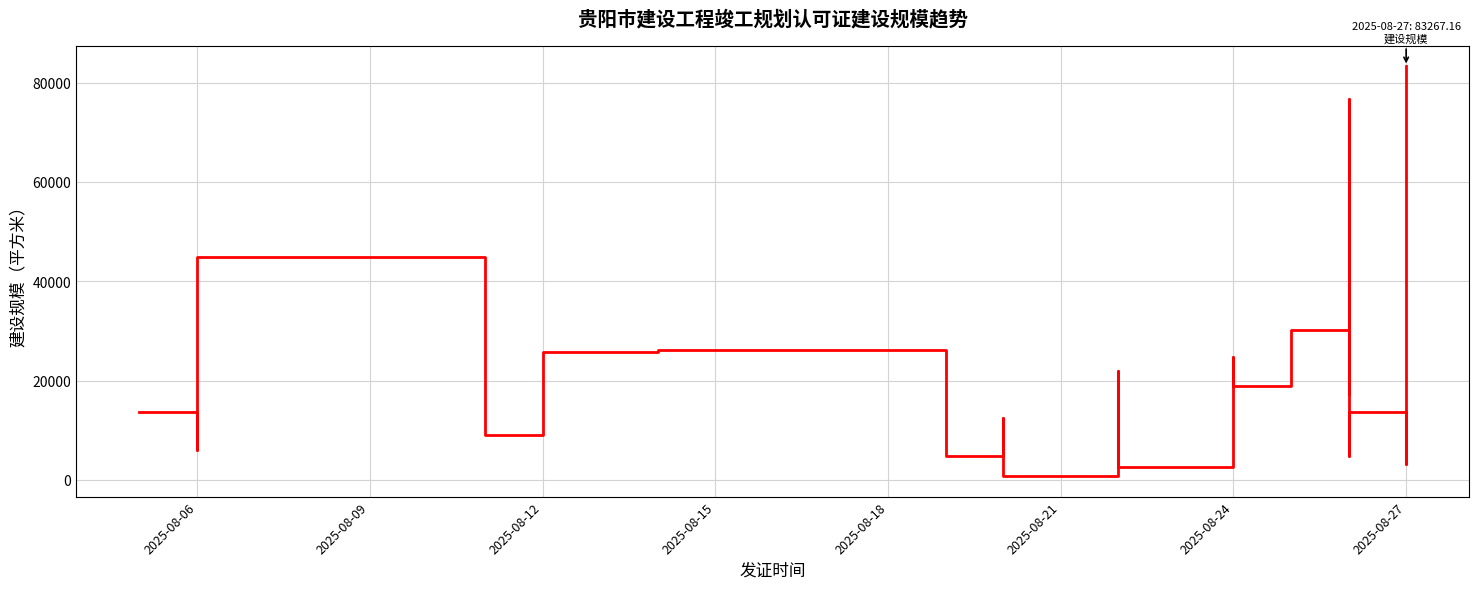

What is the average value?

22651.6